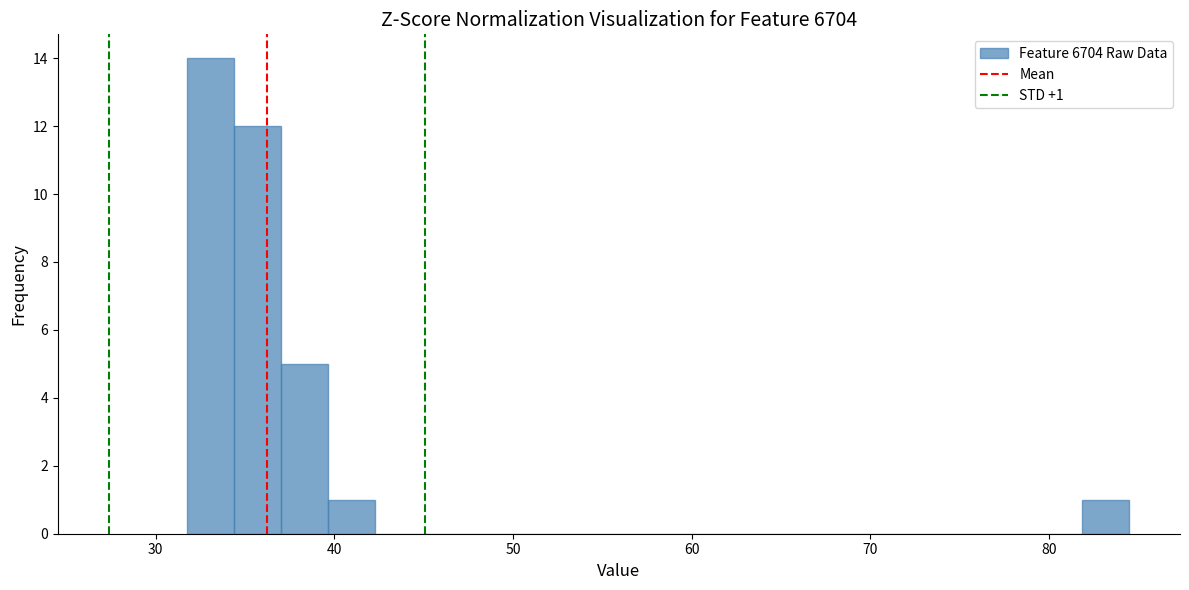

Read against the x-axis, roughly where is the centre of the tallest bar?

33